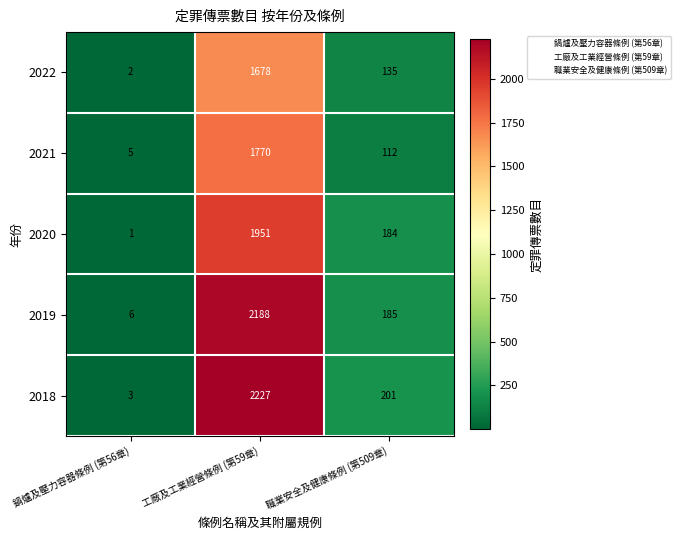

At 工廠及工業經營條例 (第59章), list the series in order from largest to smallest.

2018, 2019, 2020, 2021, 2022